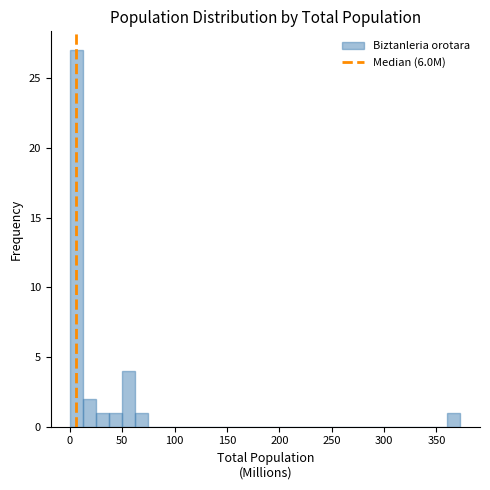

Around what value on the x-axis is the tallest bar? Give the approximate position of its centre, as read against the axis.

5